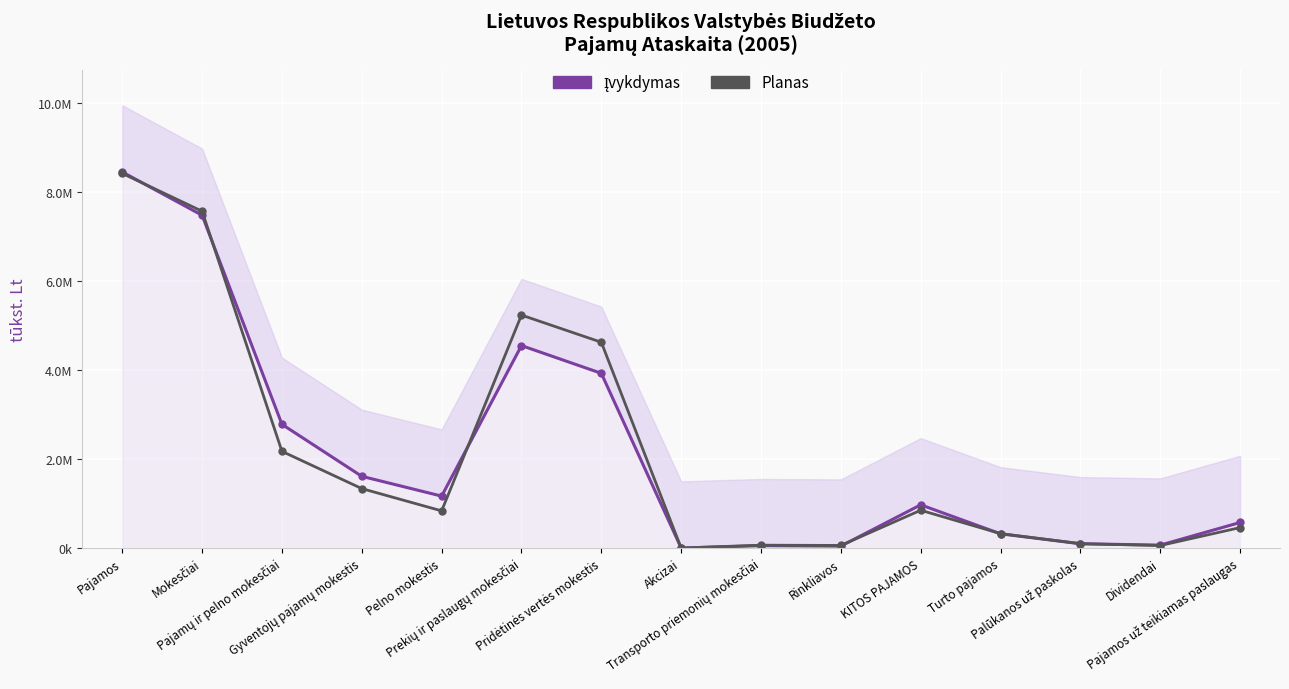

What is the difference between the highest and lowest values at Pajamų ir pelno mokesčiai?

607473.2